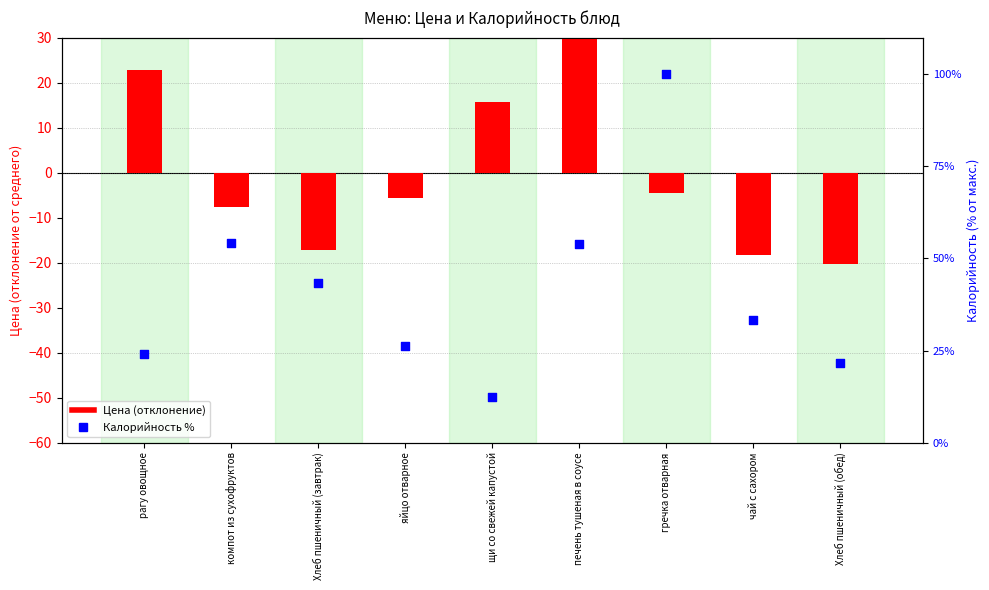

Which series reaches the minimum Y coordinate?

Цена (отклонение)